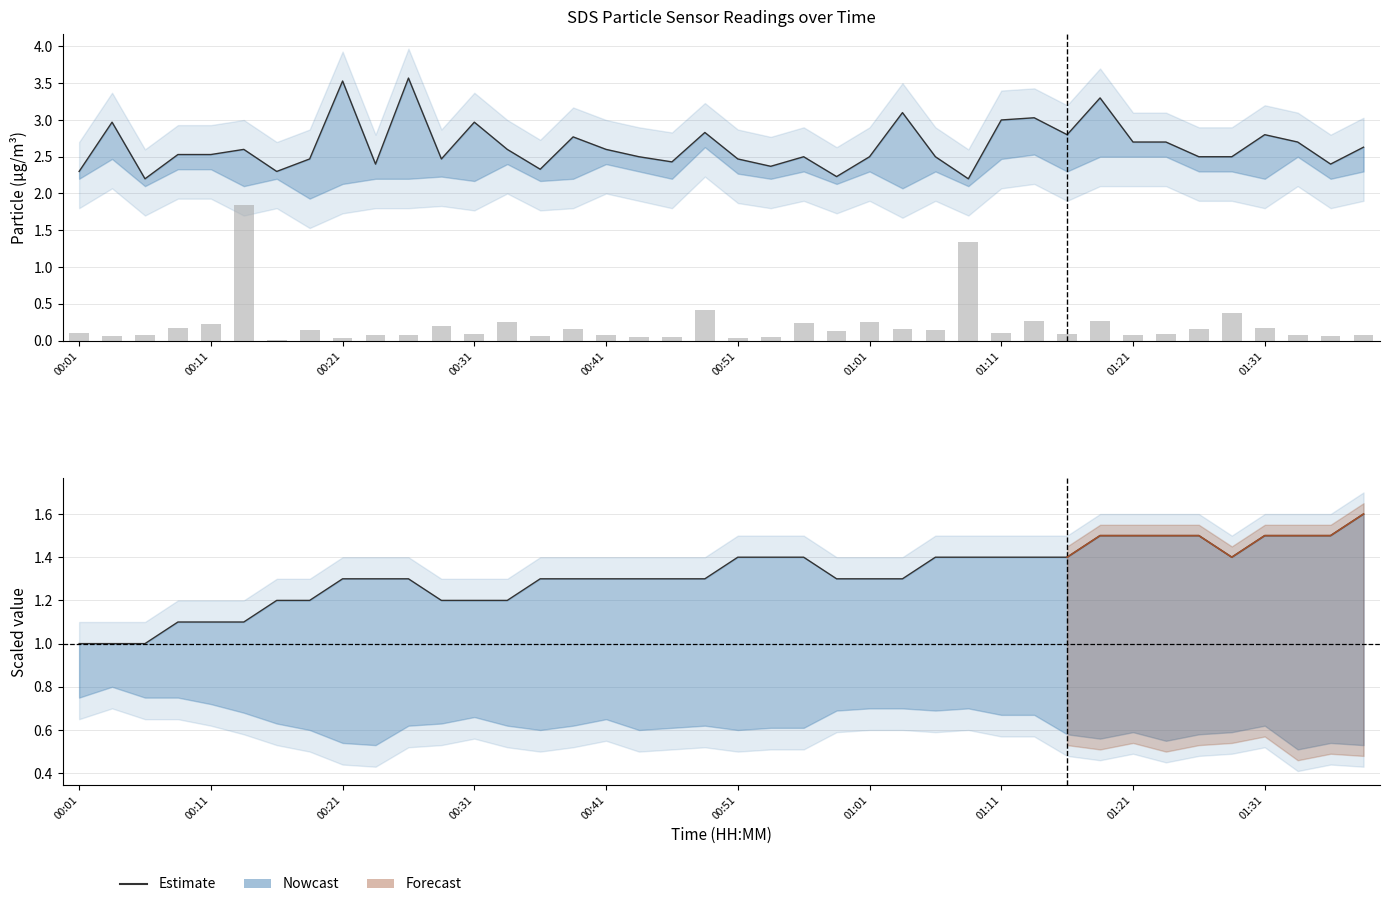

How many groups of bars are there?

40